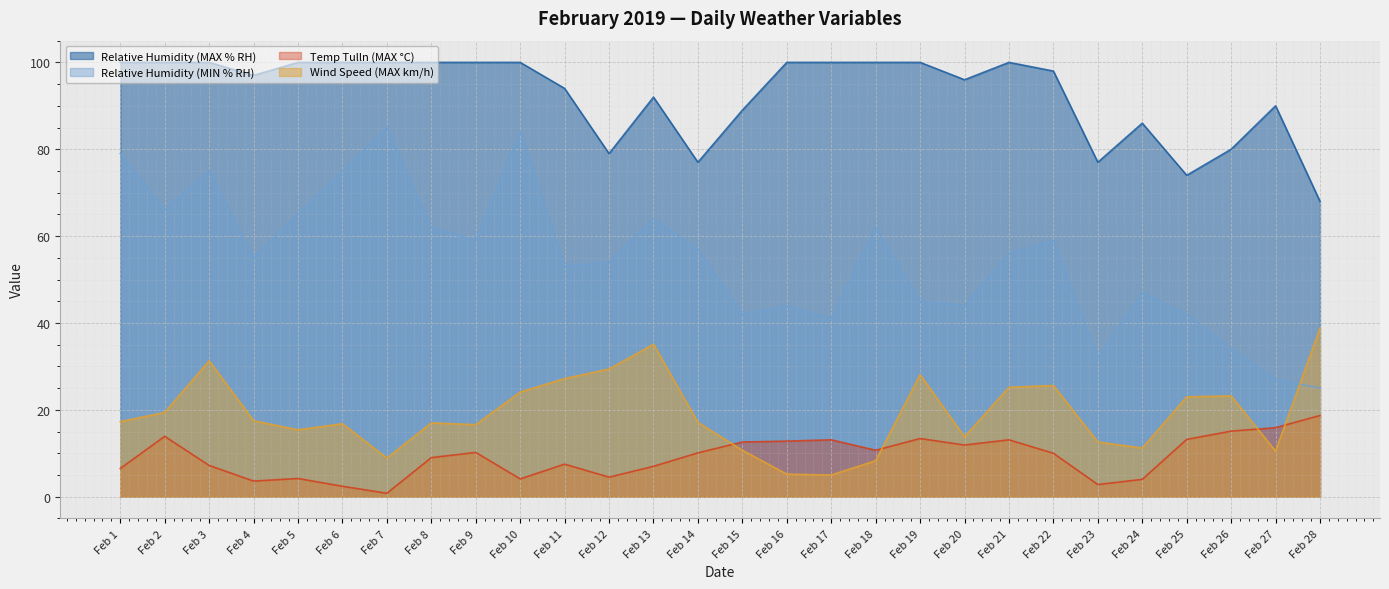

The value of Temp Tulln (MAX °C) at Feb 15 is 18.9. True or false?

False